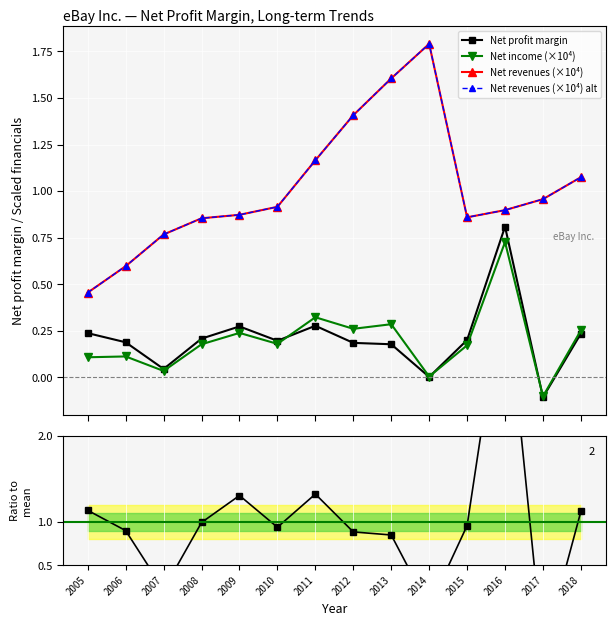

How many negative values does the Net profit margin series have?

1